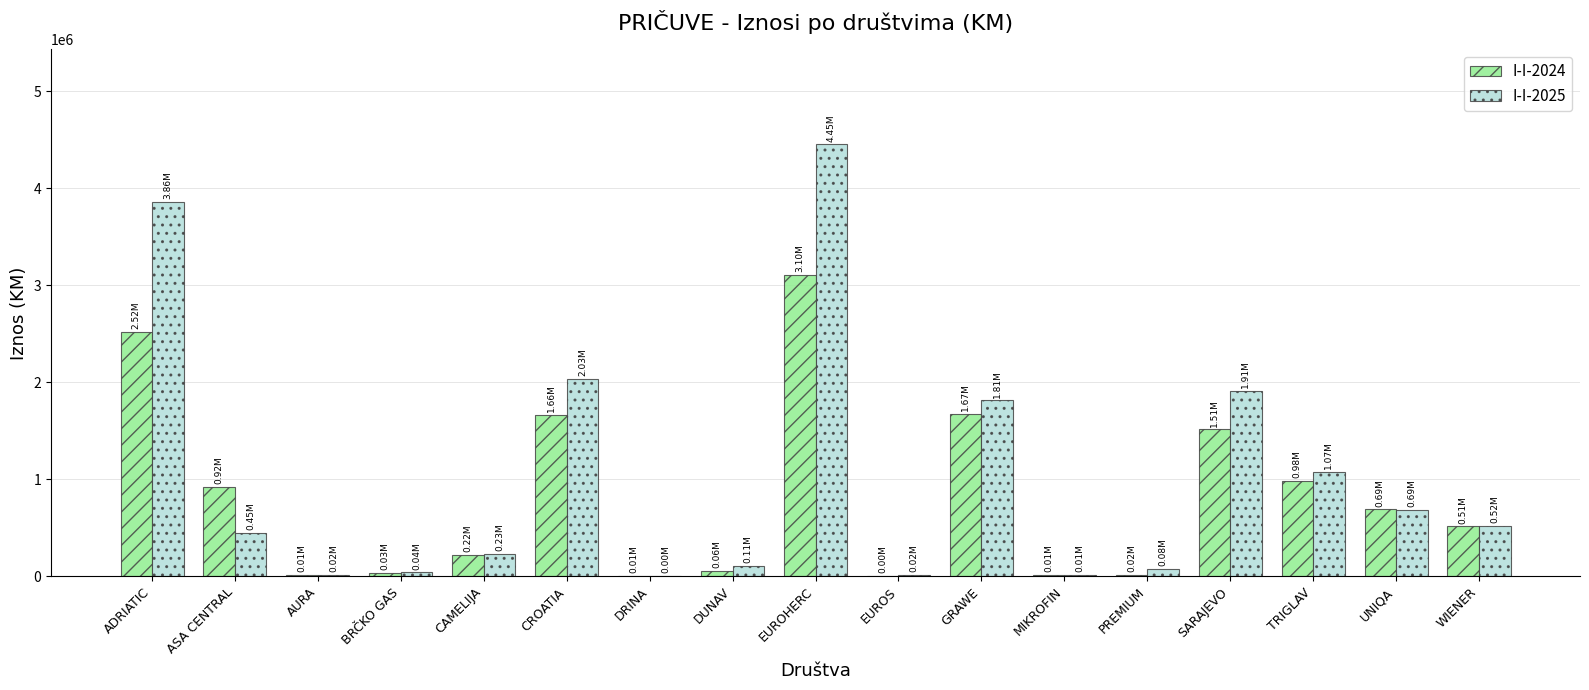

What is the highest value of the I-I-2024 series?

3102488